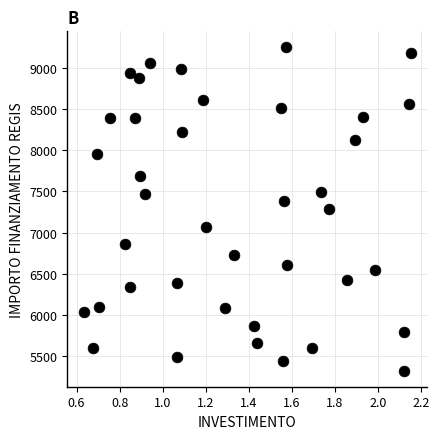

What is the range of X values (max minus min)?

1.5